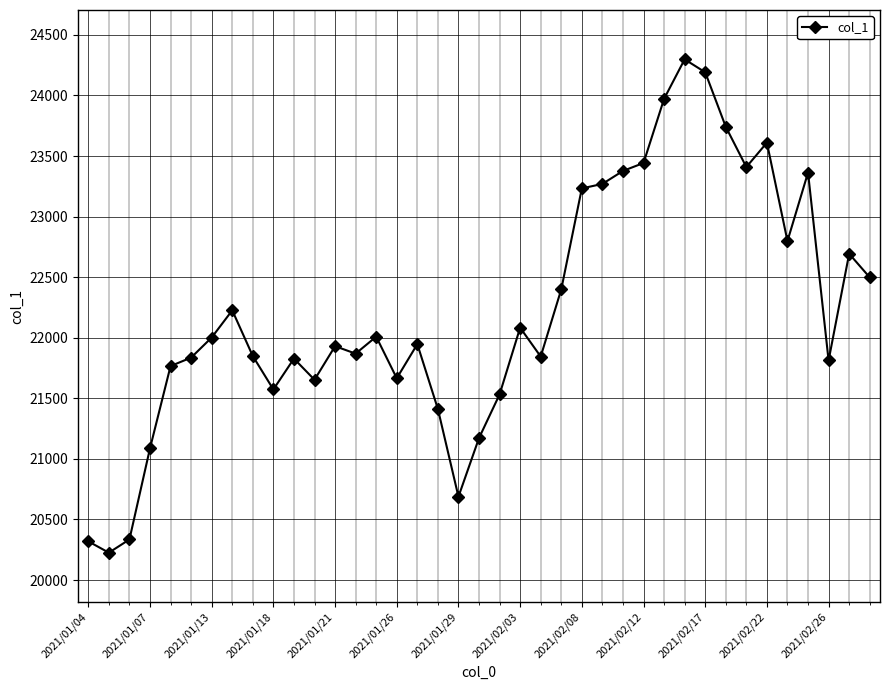

What is the maximum value shown in the chart?

24298.2